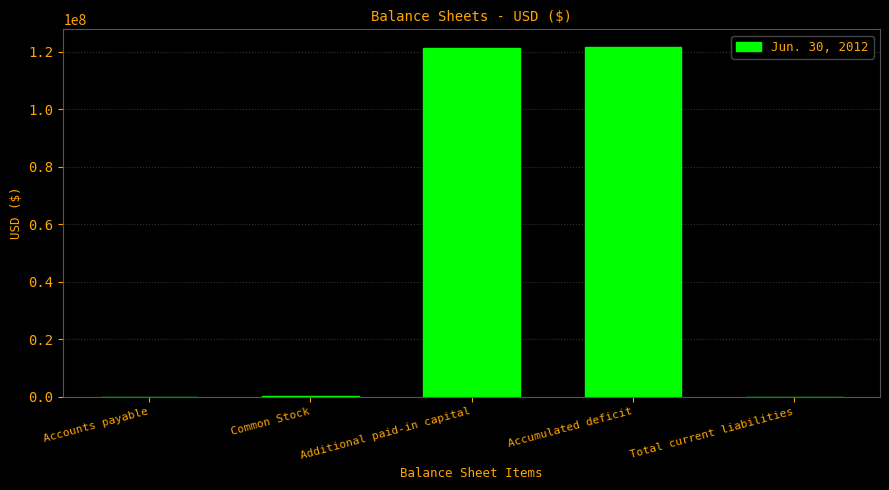

Read the value at Total current liabilities, to the nearest 100.

4700